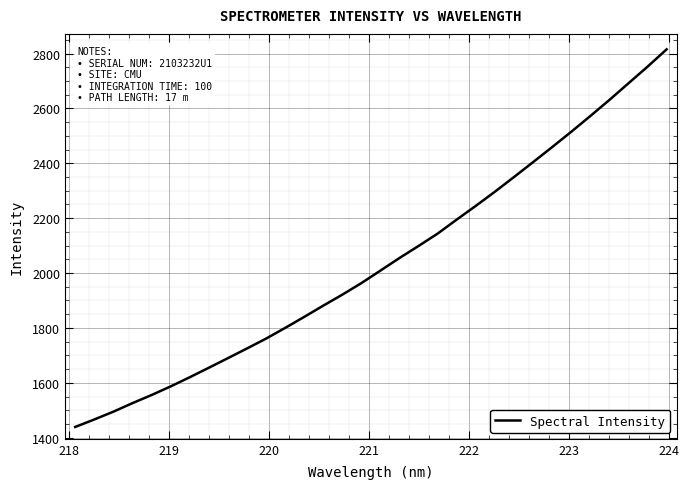

What is the greatest value displayed?

2815.2